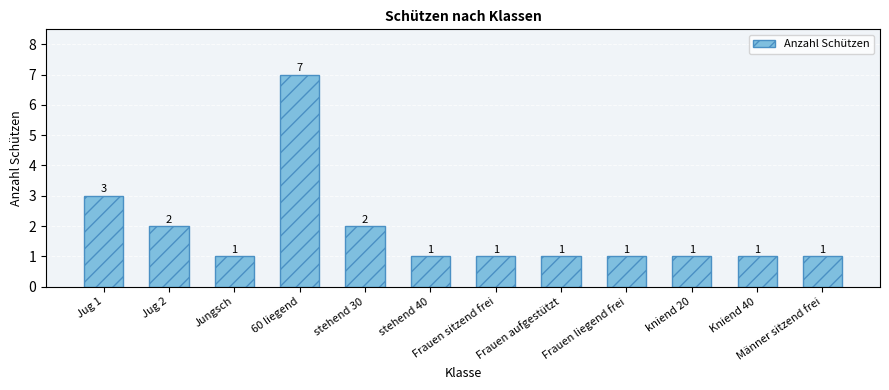

What is the value of the 5th bar from the left?

2